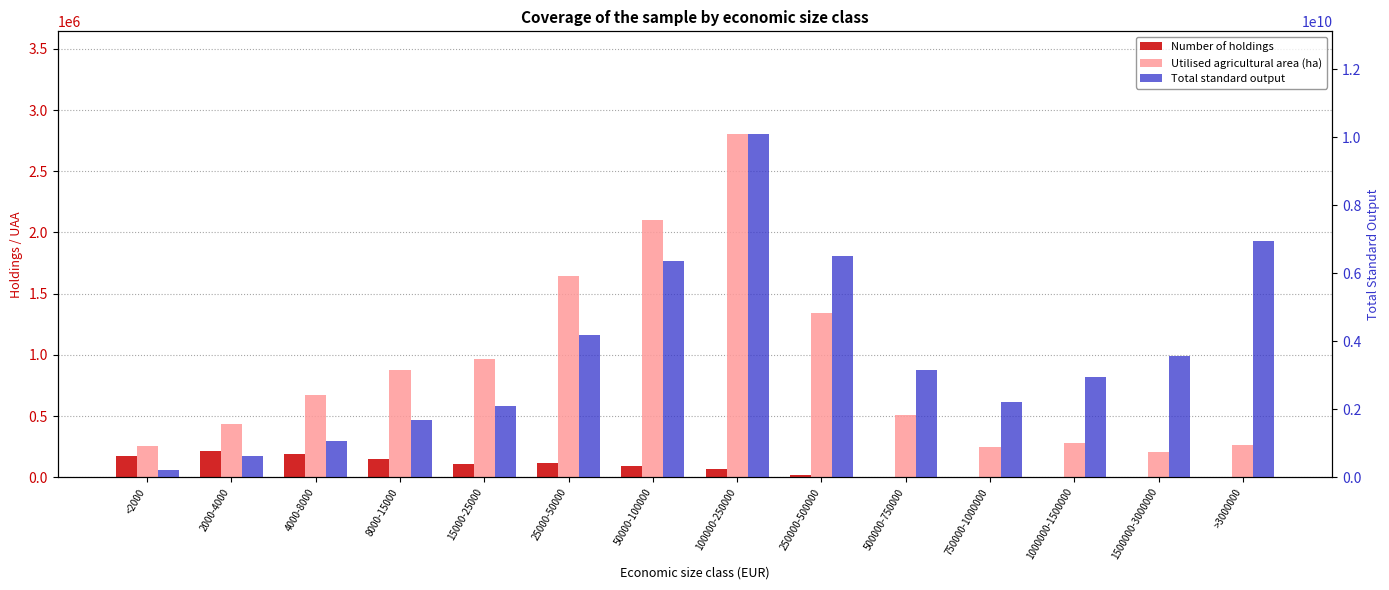

How many bars are there in total?

42